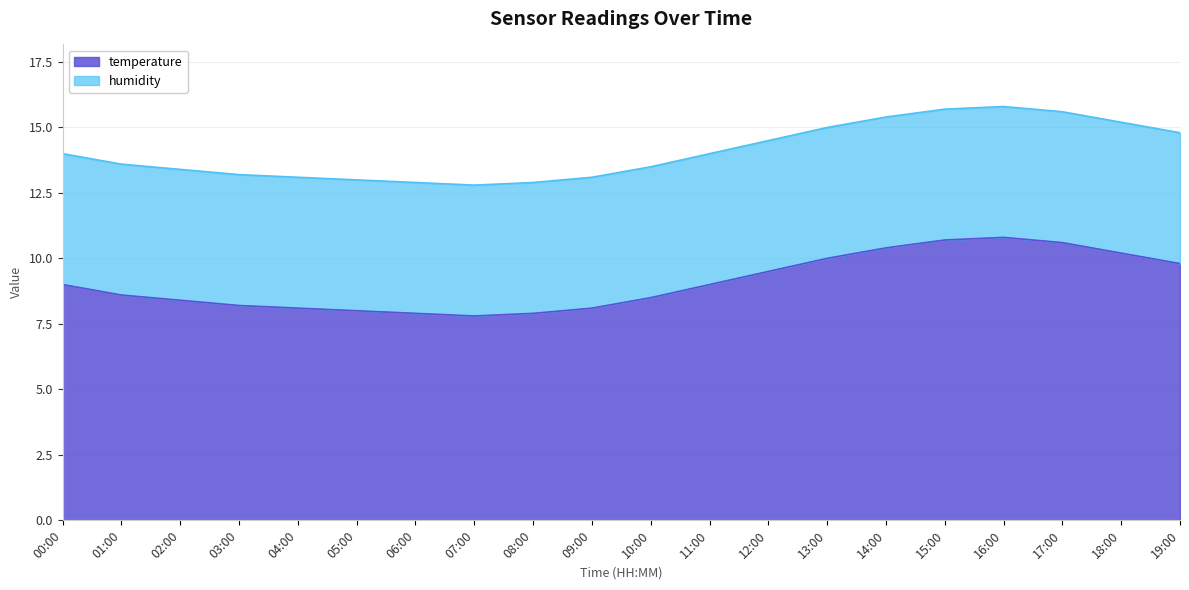

What is the minimum value shown in the chart?

12.8